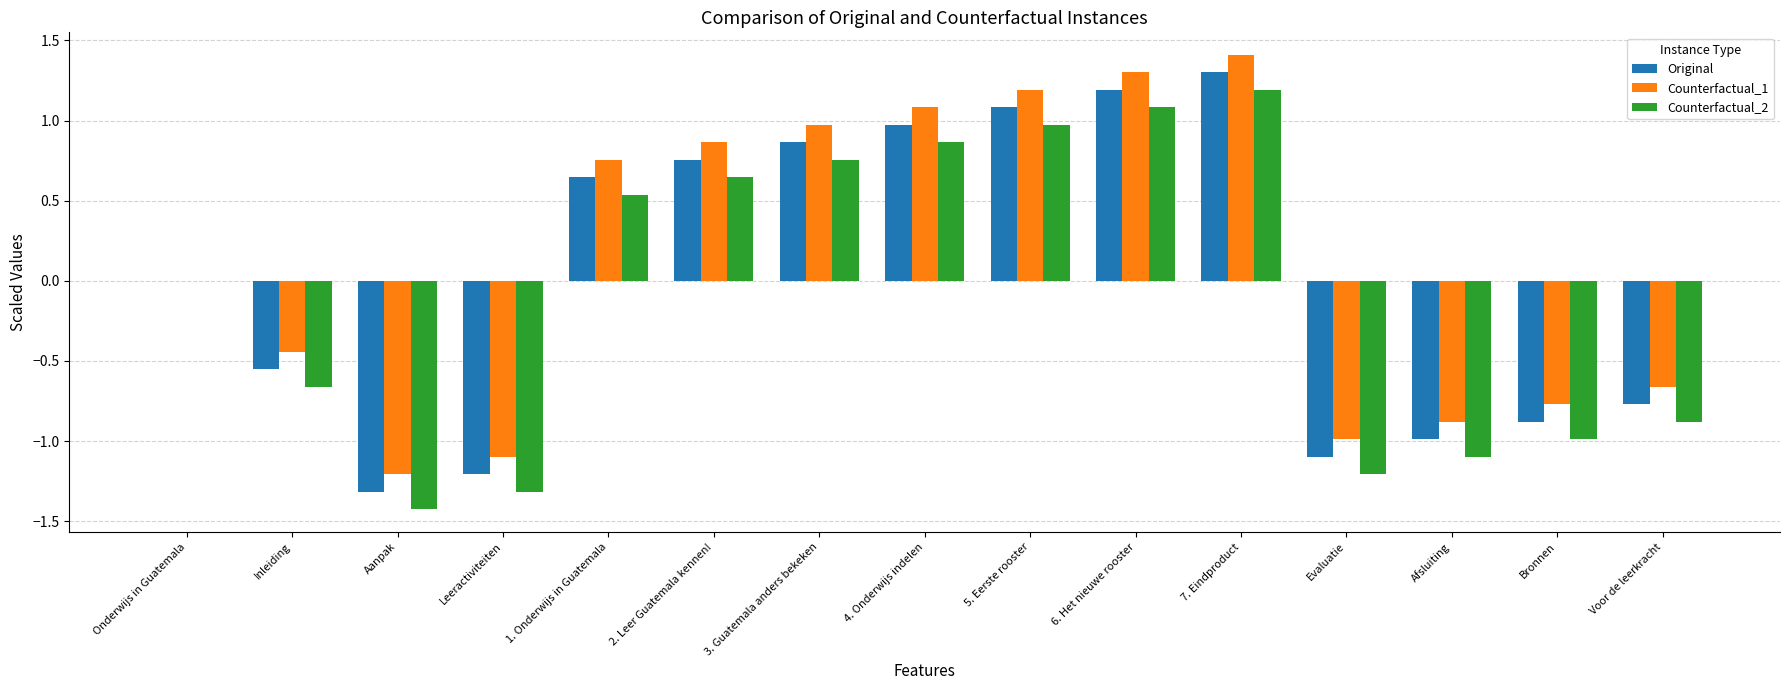

Count the number of data series in this chart.

3